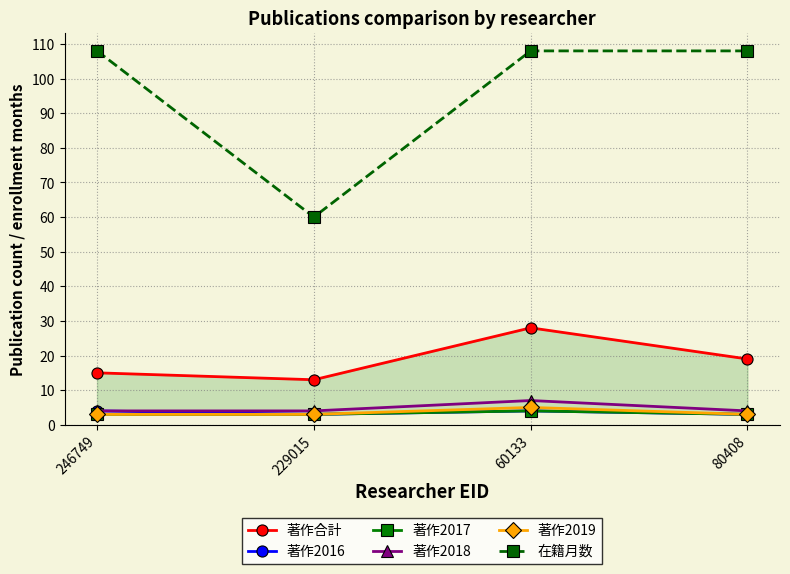

What is the value of the 著作2019 point at the 1st from the left?

3